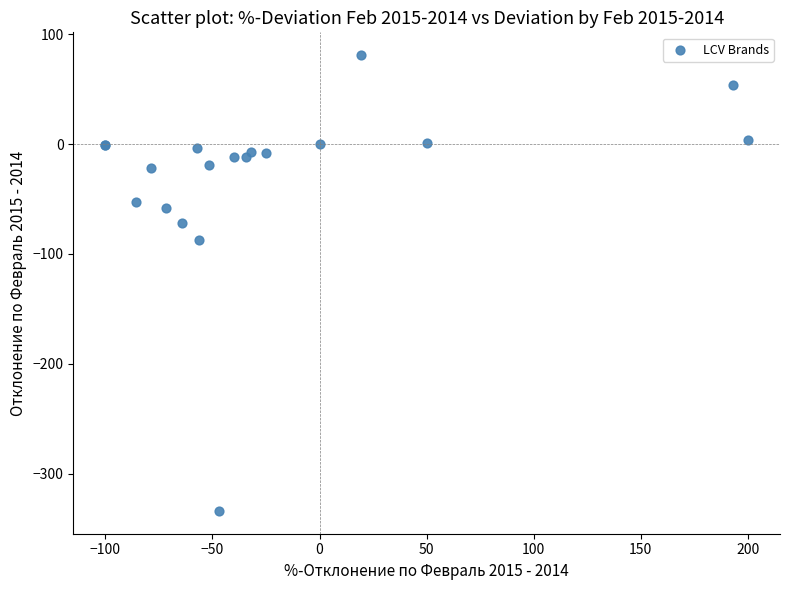

What Y value in the scatter plot is closest to -126?

-87